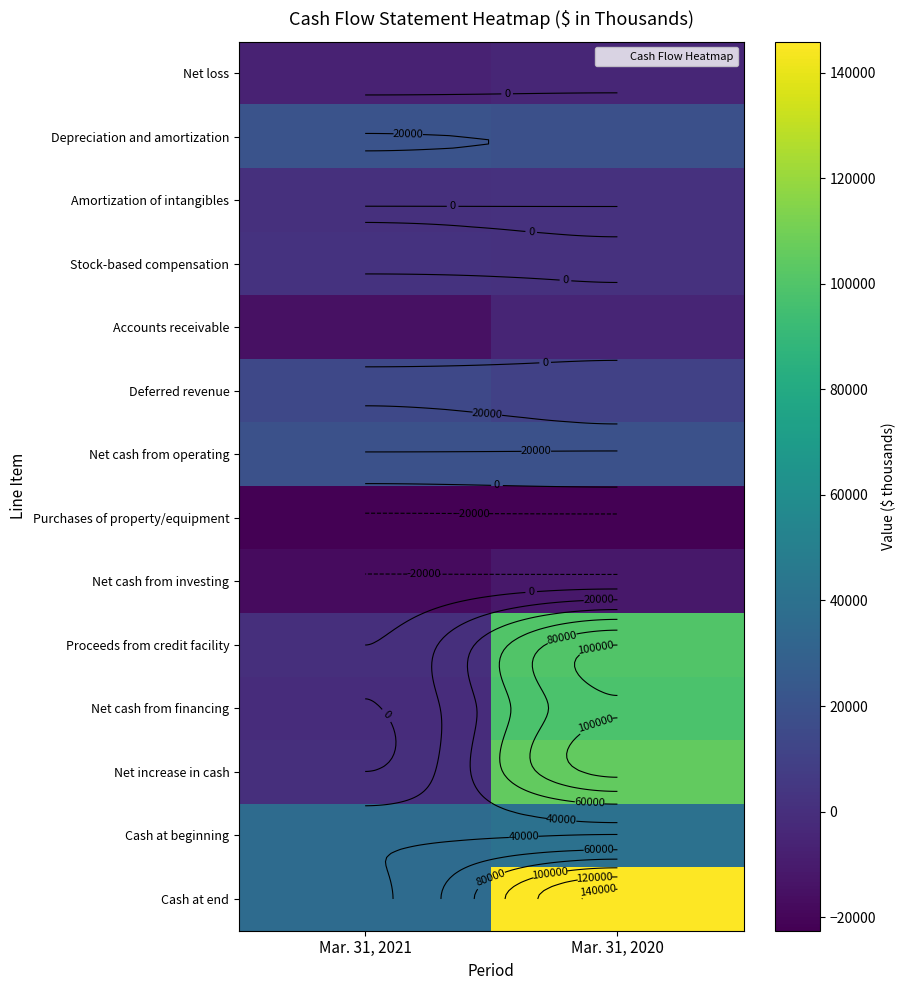

What is the smallest value displayed?

-22592